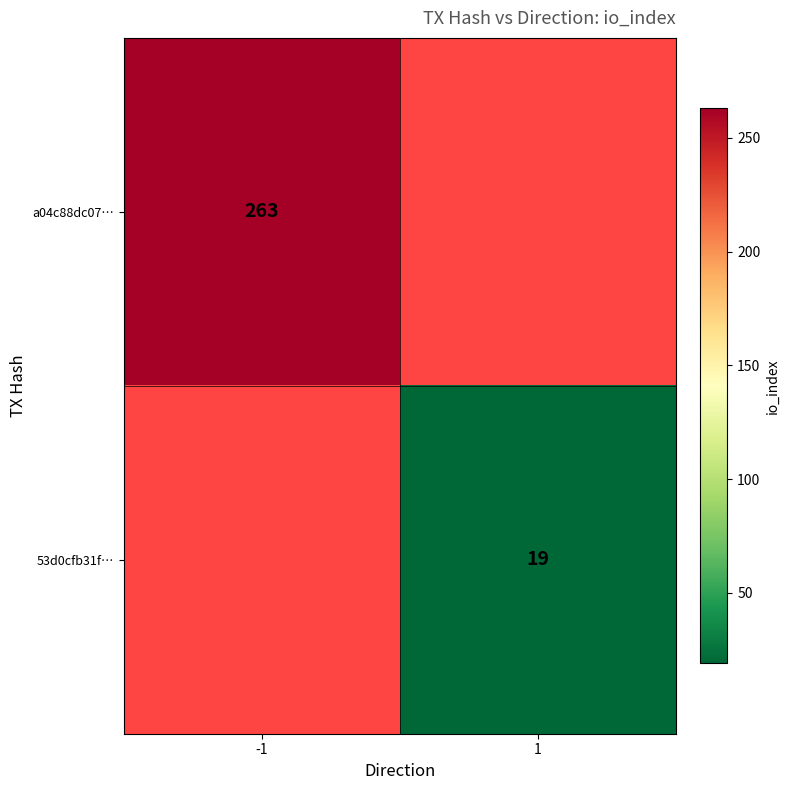

The 53d0cfb31f… series shows 19 at 1. True or false?

True